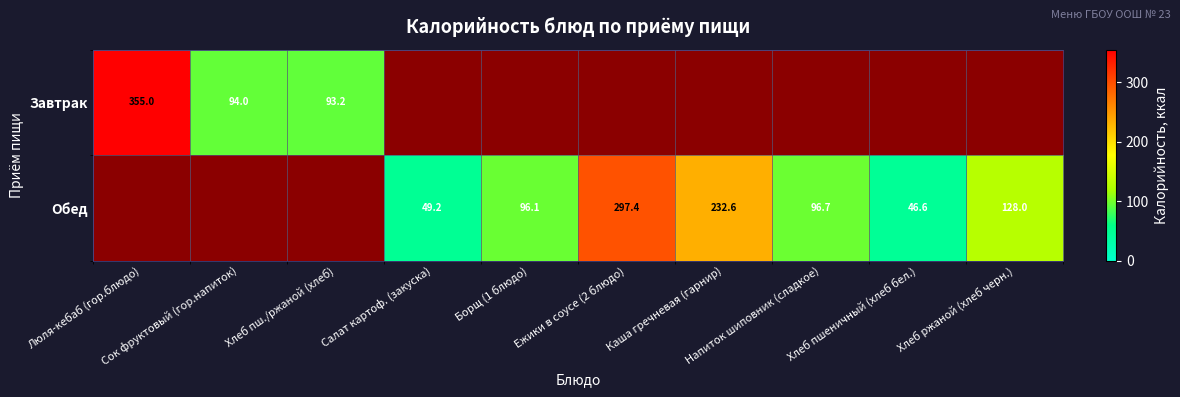

List the series in order of their peak value, highest first.

Завтрак, Обед